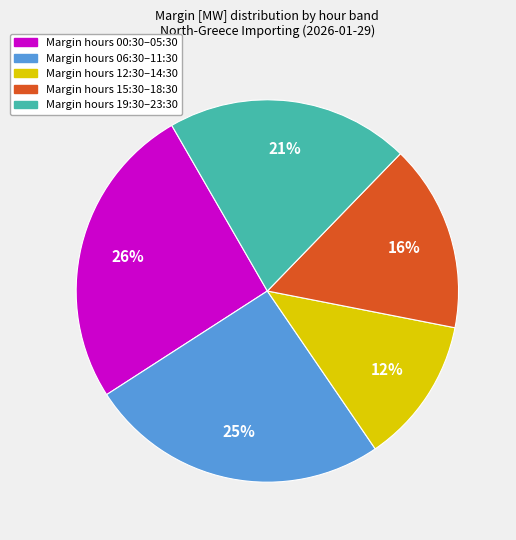

To the nearest percent, what is the average slice percentage?

20%